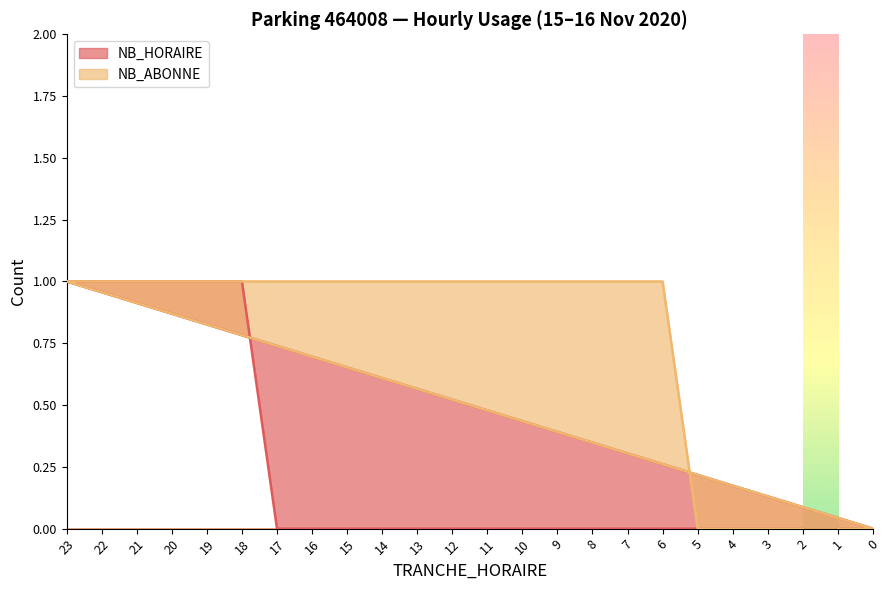

True or false: NB_ABONNE has a value of 1 at 12.

True